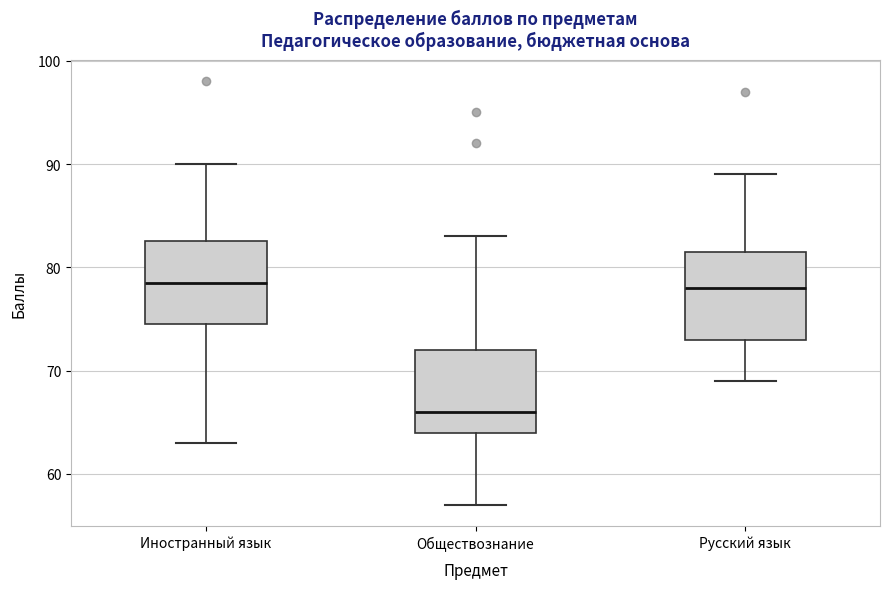

Reading left to right, transcribe this box plot: for each box, give where its median line is, the range the box spans, and where its two whiskers end, as read against the y-axis. The values are not printed on the chart, so give them approximately, as read against the axis.

Иностранный язык: median 79, box 75 to 83, whiskers 63 to 90
Обществознание: median 66, box 64 to 72, whiskers 57 to 83
Русский язык: median 78, box 73 to 82, whiskers 69 to 89